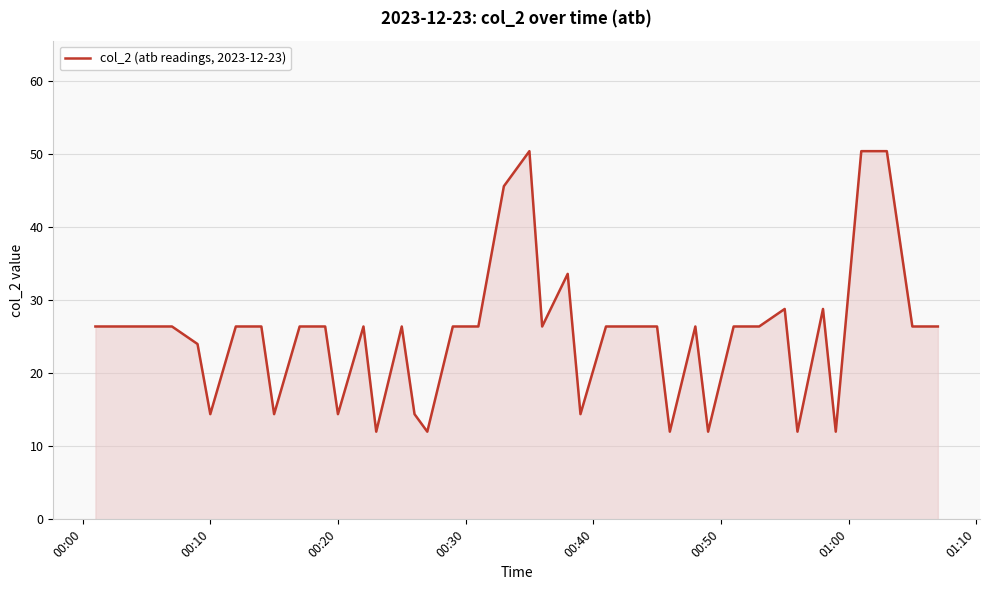

What is the difference between the maximum and minimum values?

38.4